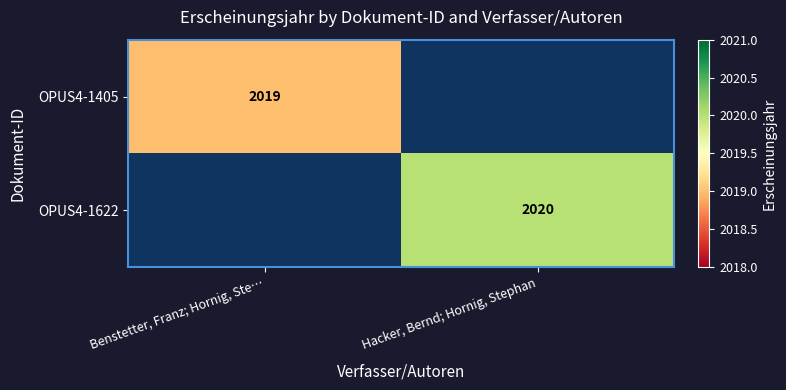

Count the number of categories in the chart.

2